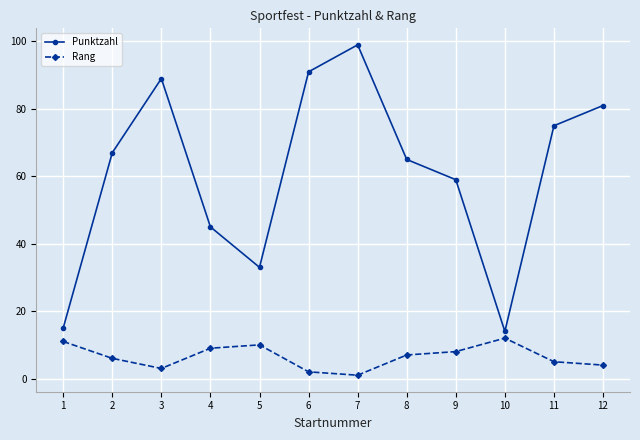

True or false: Punktzahl and Rang intersect in this chart.

False